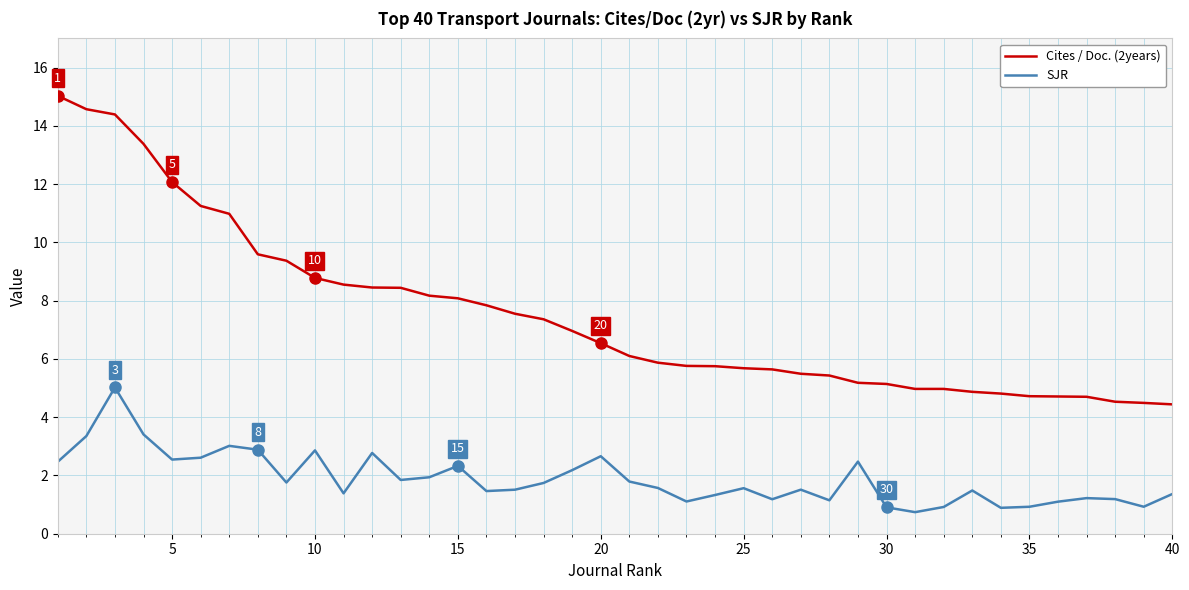

True or false: SJR and Cites / Doc. (2years) cross at least once.

False